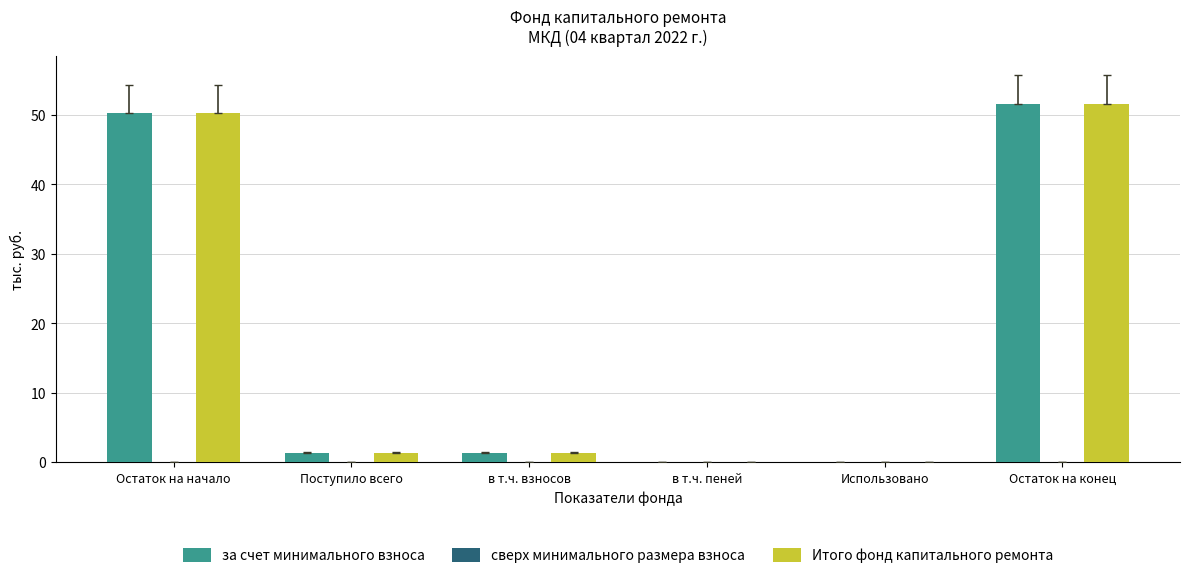

What is the maximum value for за счет минимального взноса?

51.6